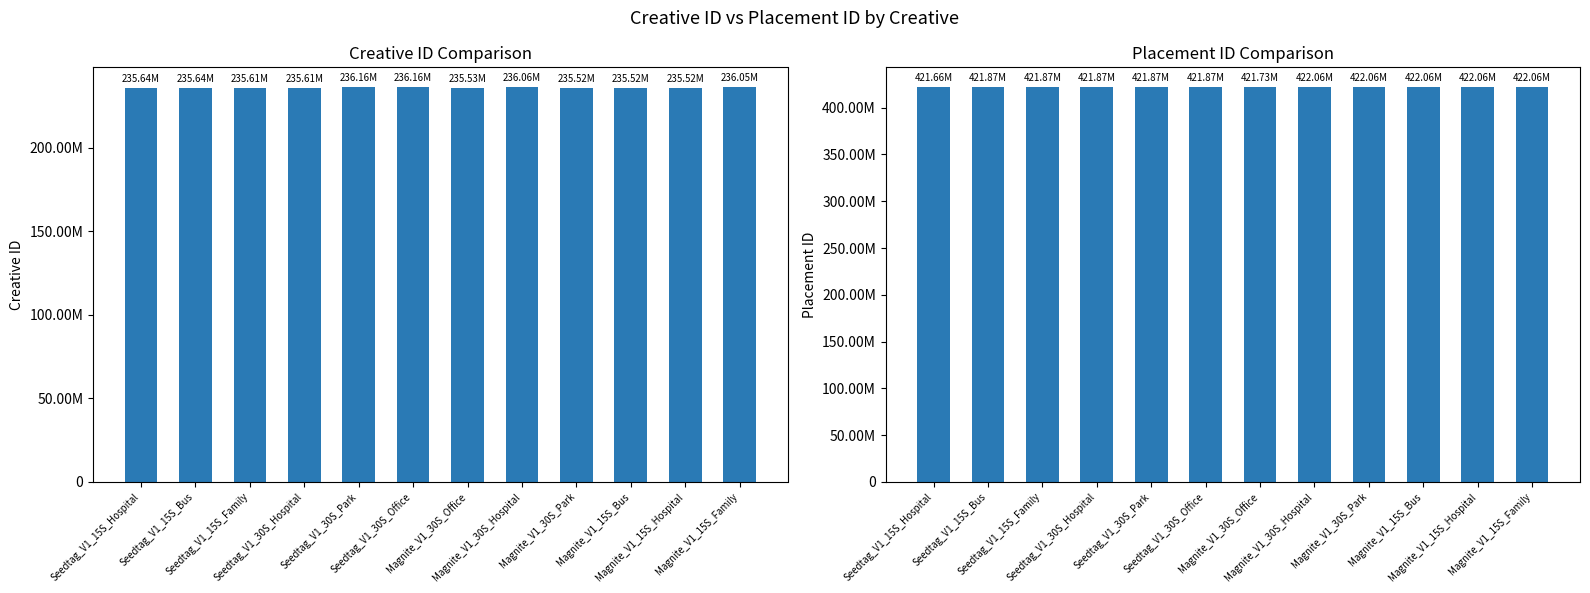

Is it true that Creative ID equals 77191522 at Seedtag_V1_30S_Park?

False